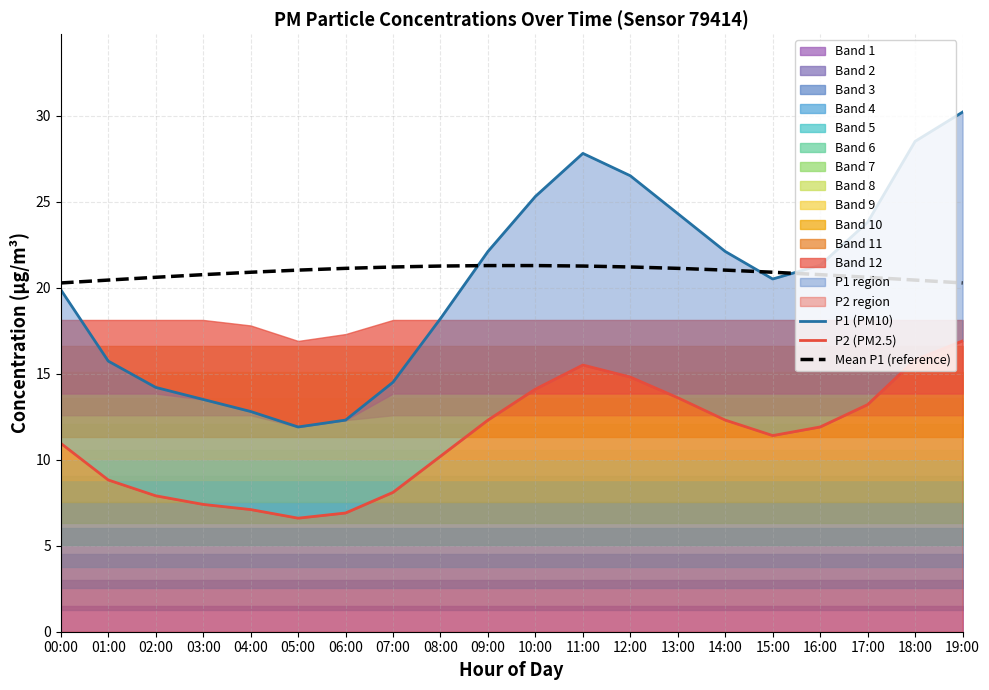

The Mean P1 (reference) series shows 20.8 at 03:00. True or false?

True